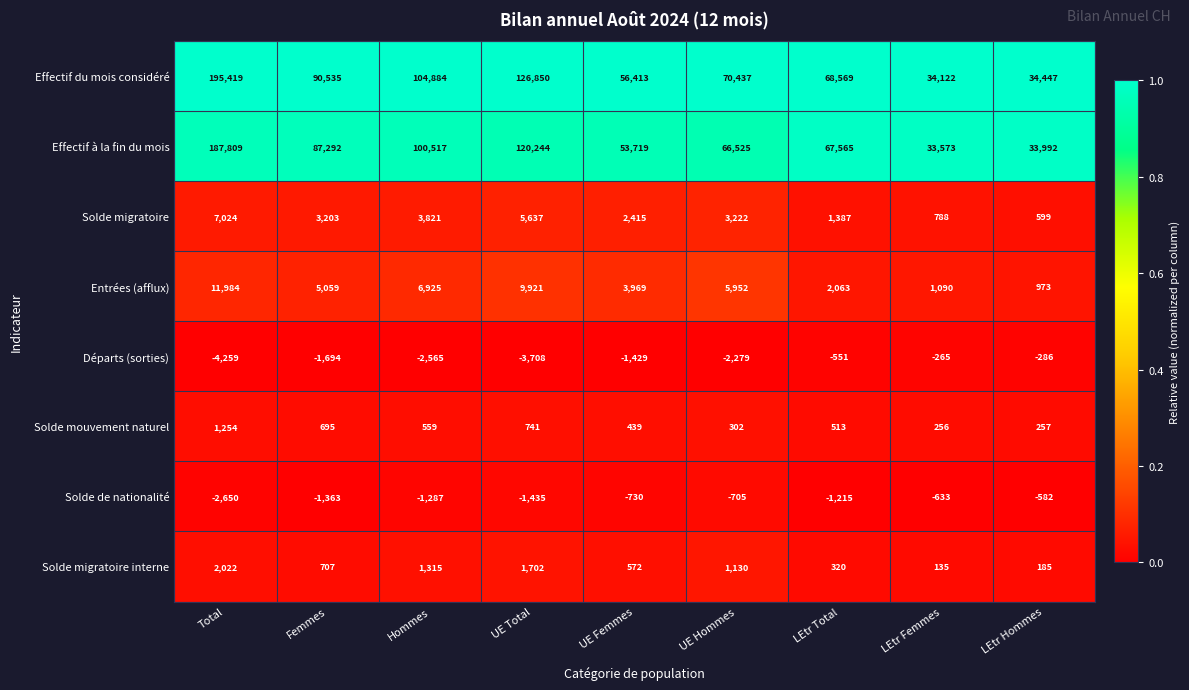

What is the lowest value of the Solde migratoire series?

599